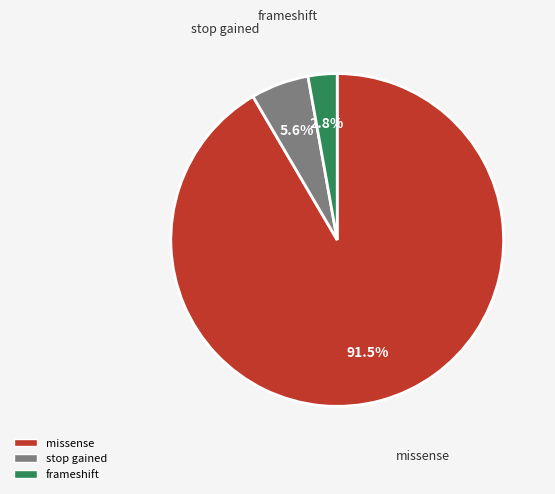

What is the largest slice in the pie chart?

missense